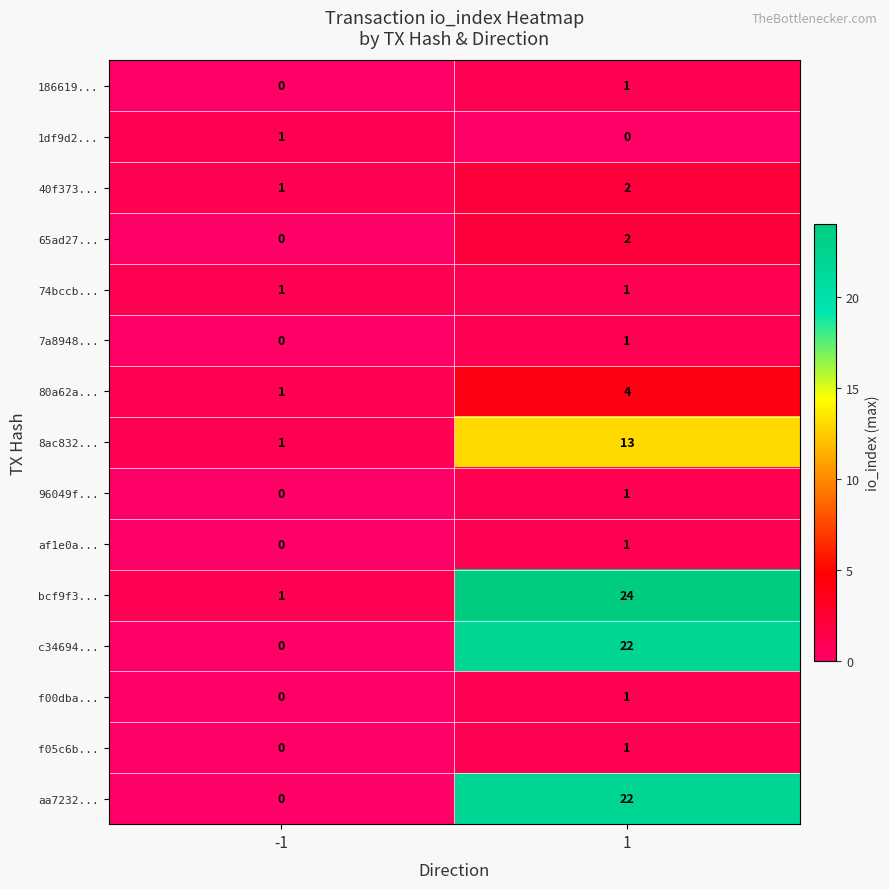

The value of 40f373... at 1 is 2. True or false?

True